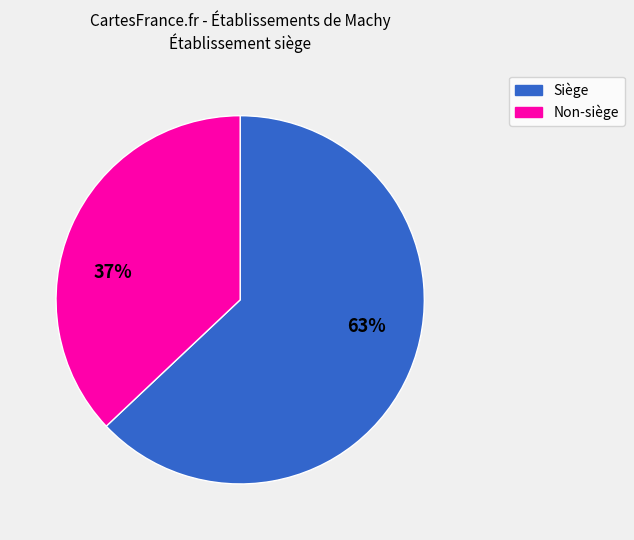

True or false: Siège accounts for 63% of the total.

True